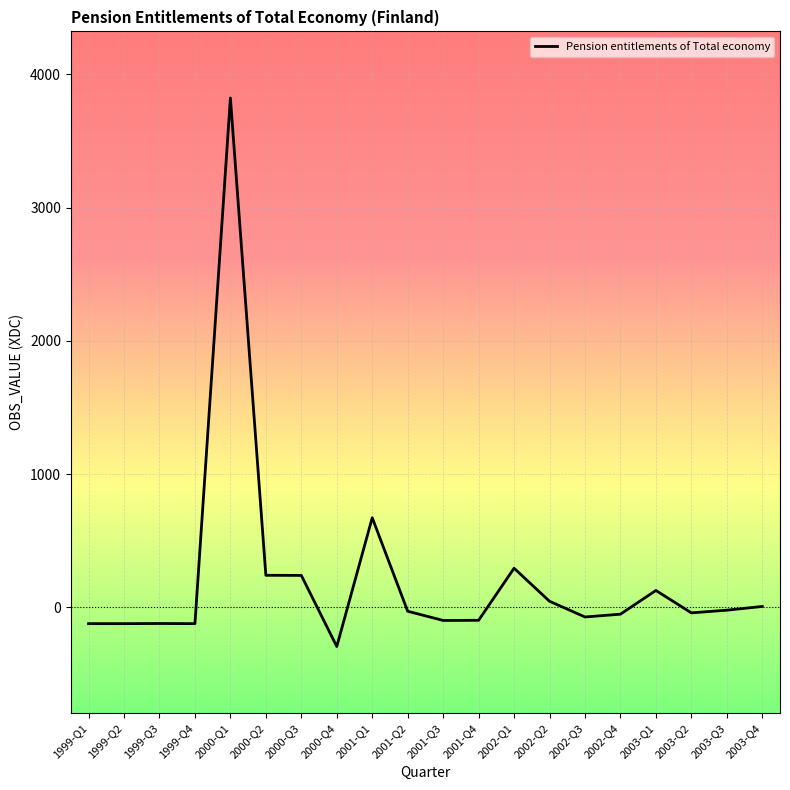

True or false: there are more than 1 points higher than both neighbors.

True